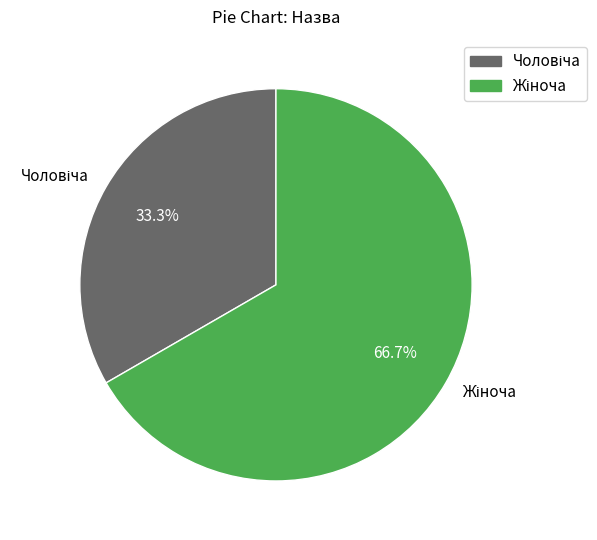

Is there a majority slice in this chart?

Yes